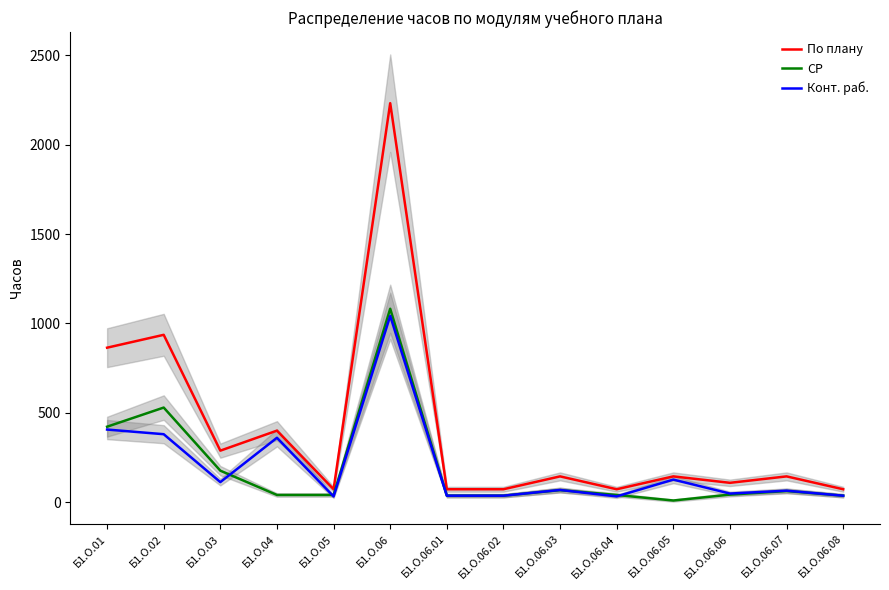

What are all the series names shown in the legend?

По плану, СР, Конт. раб.